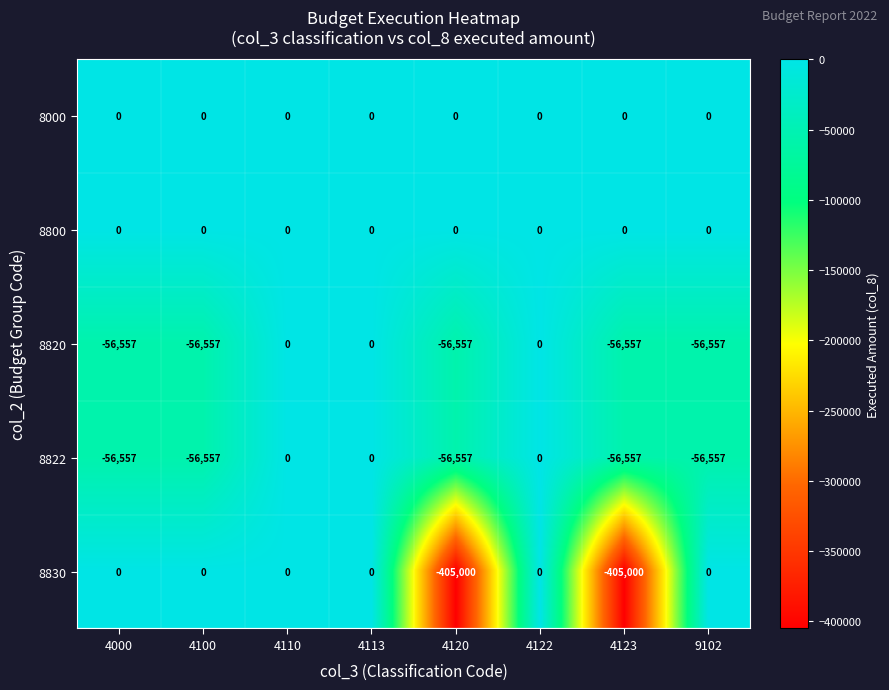

What is the difference between the maximum and second lowest values in the 8822 series?

56557